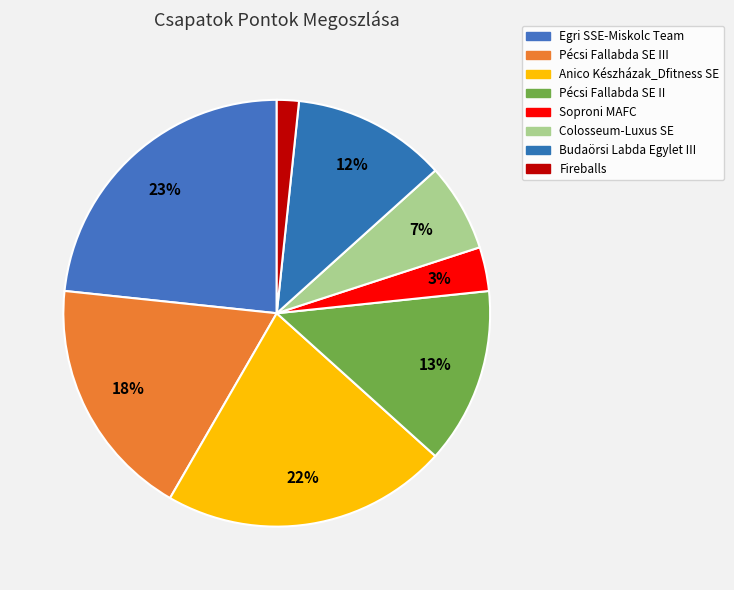

How many segments does this pie chart have?

8